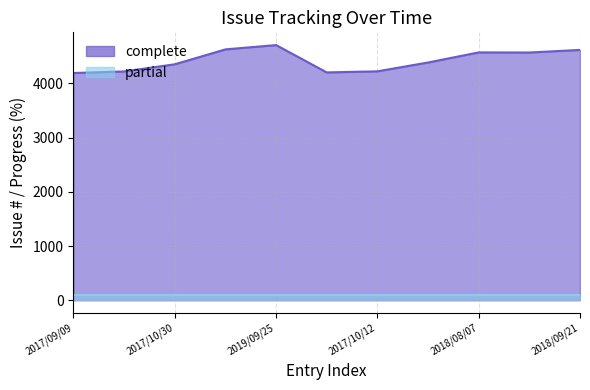

What is the label of the 5th point from the left?

2019/09/25